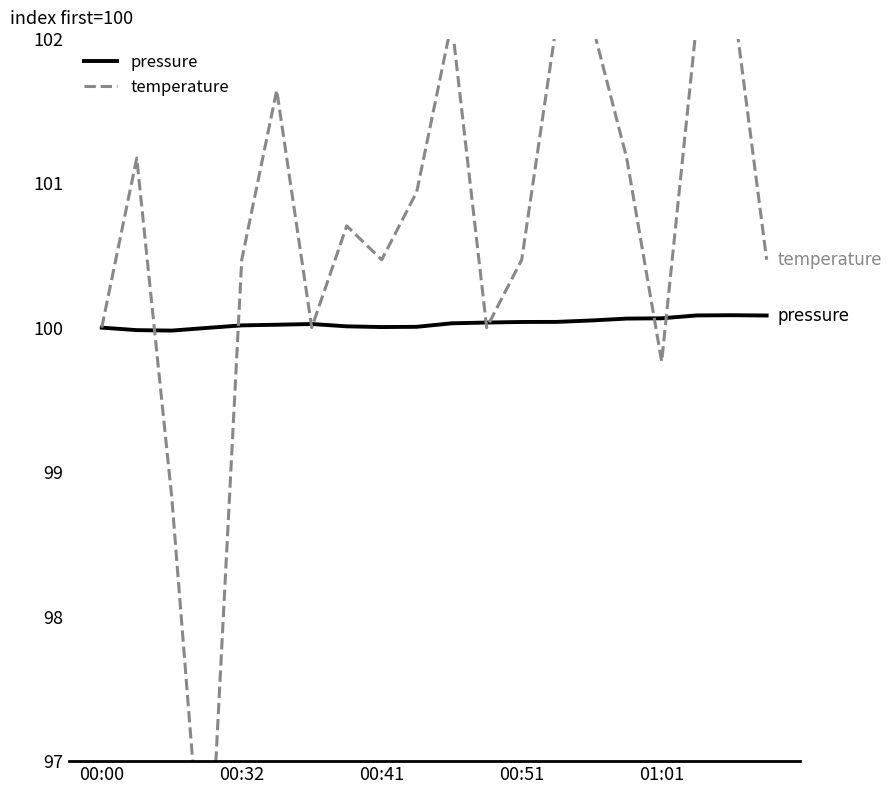

What is the minimum value for pressure?

100.0